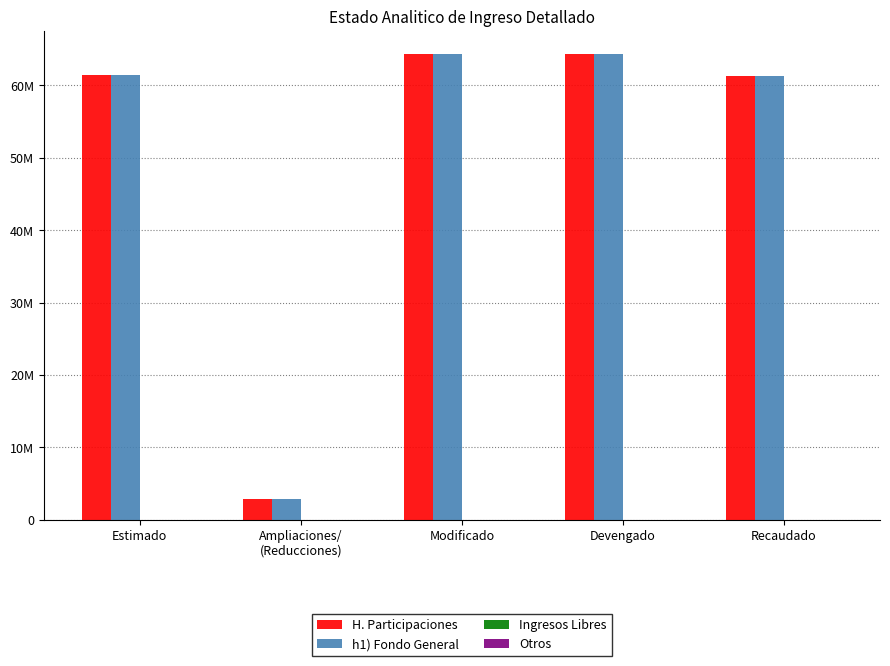

At Modificado, list the series in order from largest to smallest.

H. Participaciones, h1) Fondo General, Ingresos Libres, Otros